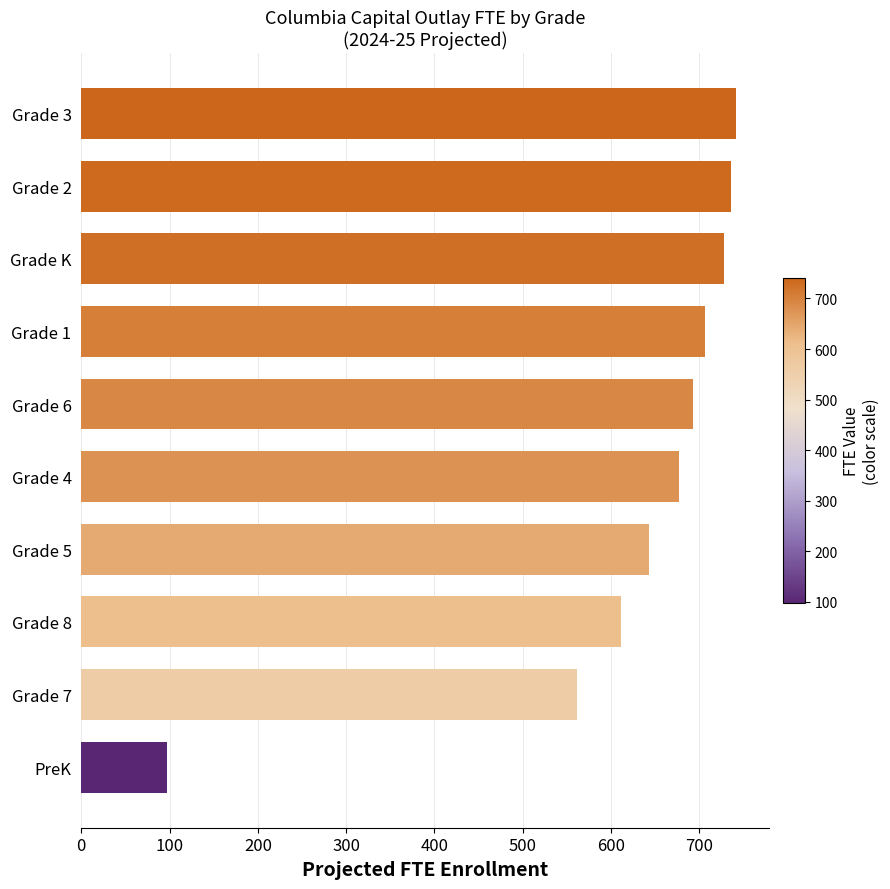

Reading bottom to top, transcribe all the data shown in this chart.

PreK=97.4	Grade 7=561.7	Grade 8=611.4	Grade 5=642.9	Grade 4=677.0	Grade 6=693.4	Grade 1=706.0	Grade K=727.7	Grade 2=736.4	Grade 3=741.5